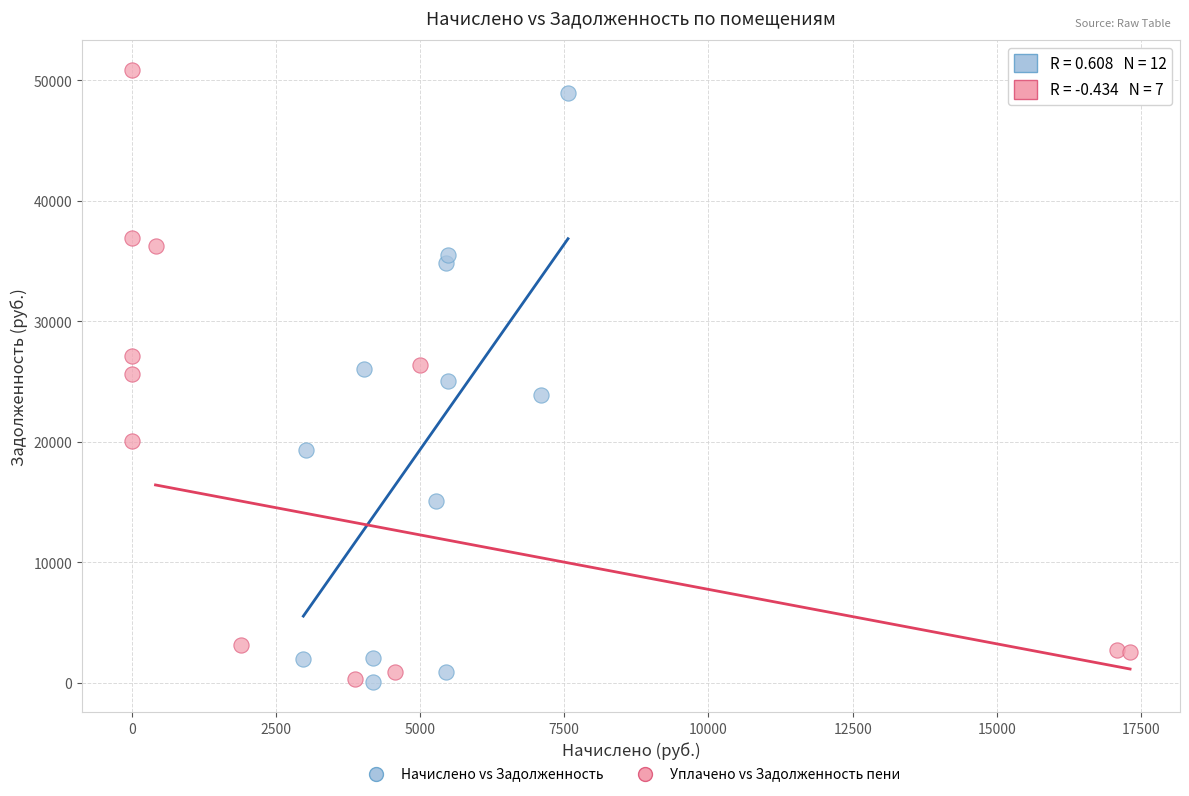

Which series has the largest Y range (max minus min)?

Уплачено vs Задолженность пени